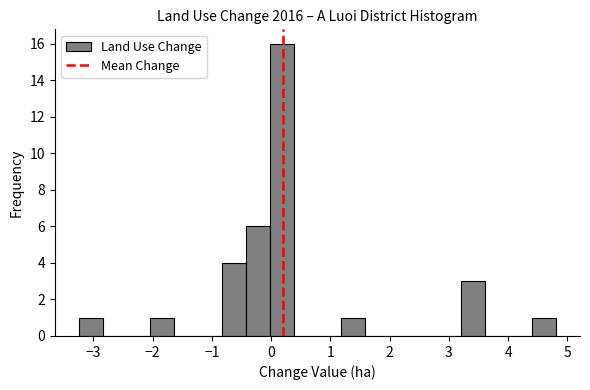

Over which range of the x-axis is the bar tallest?

0.0 to 0.4